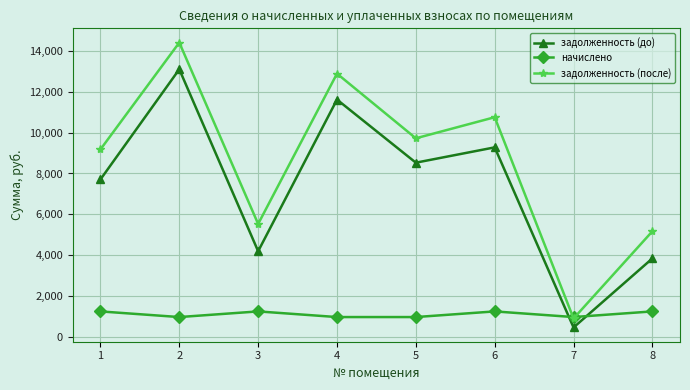

How many data points in задолженность (после) are less than 9717?

4